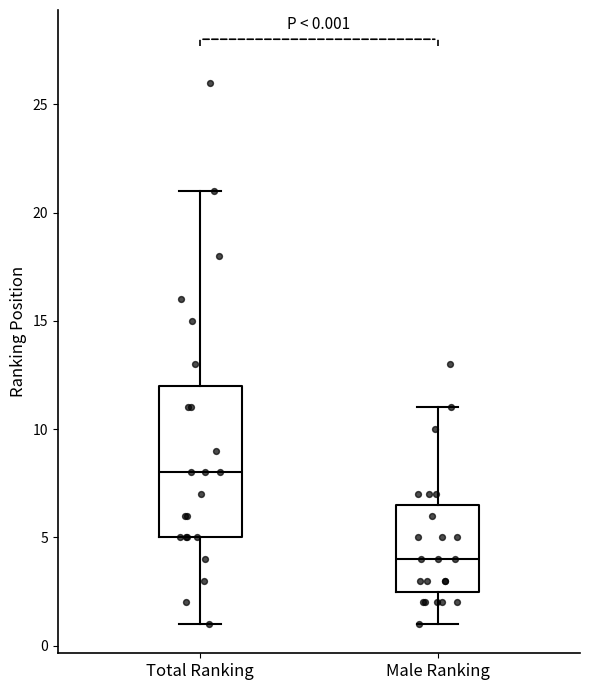

Which box's median line is the highest?

Total Ranking